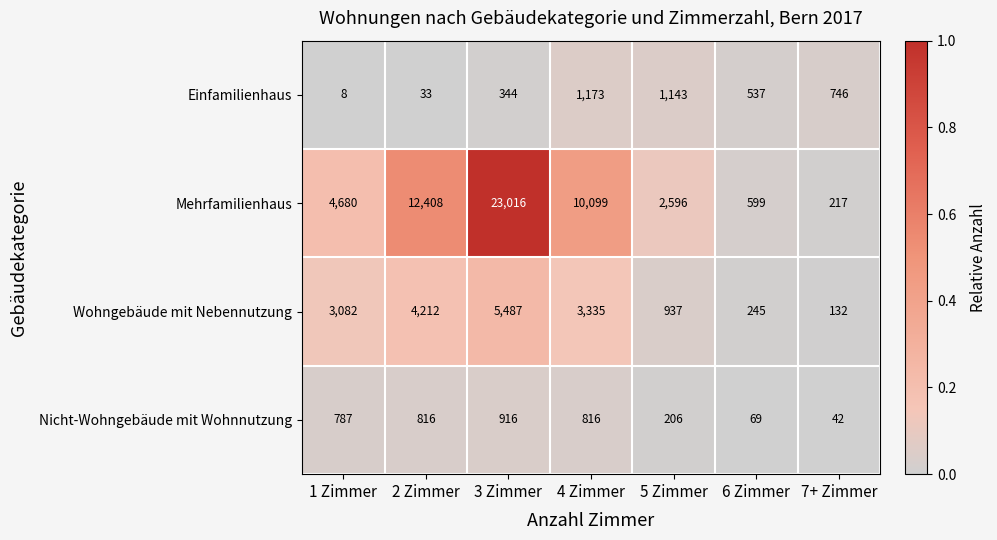

What is the difference between the Wohngebäude mit Nebennutzung values at 5 Zimmer and 6 Zimmer?

692